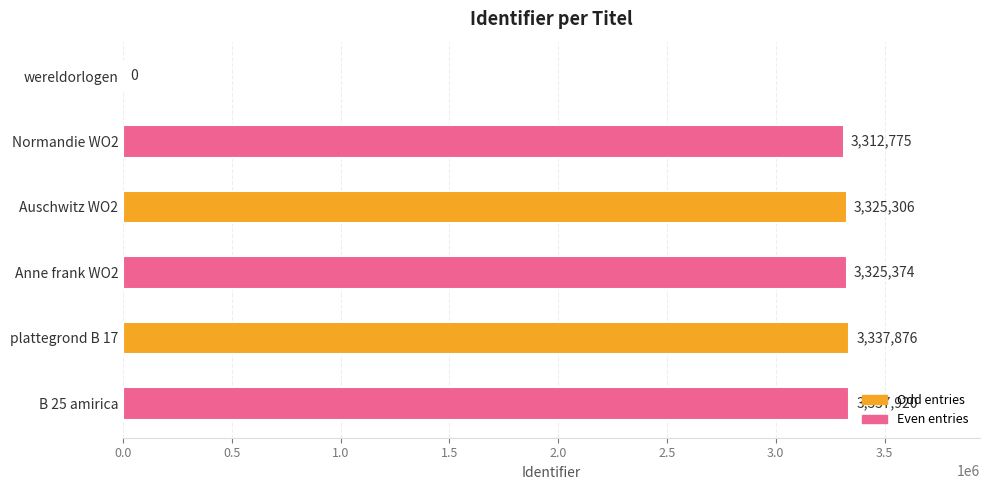

What is the sum of the values at wereldorlogen and Auschwitz WO2?

3325306